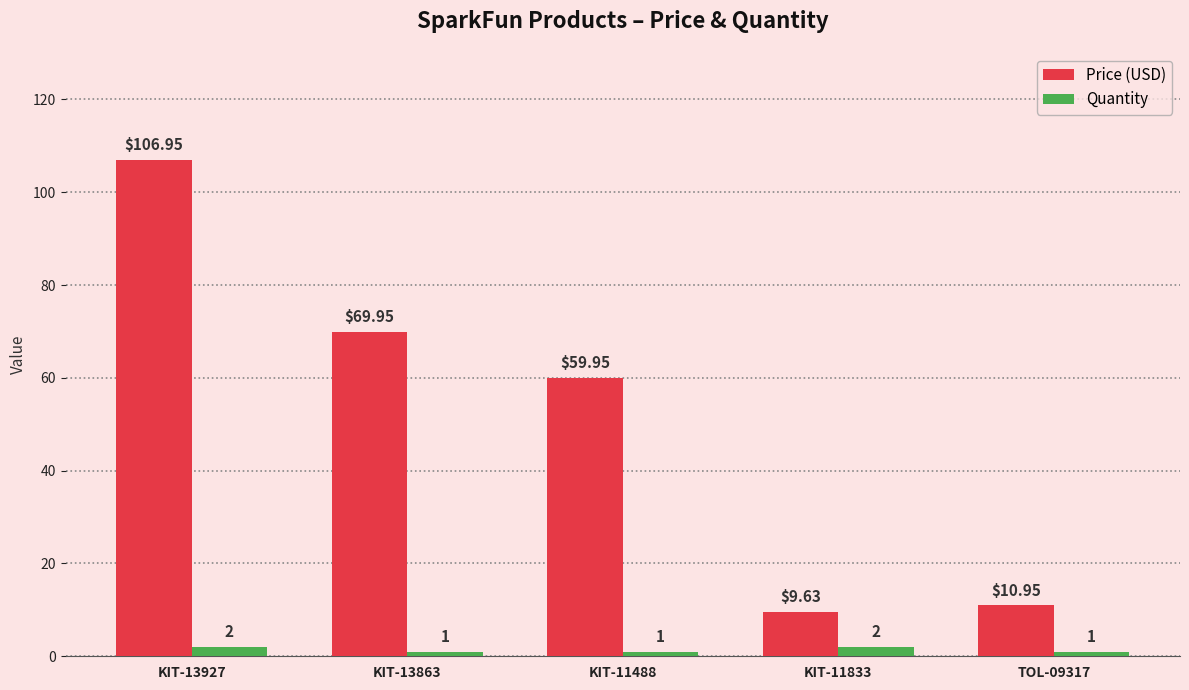

The value of Price (USD) at KIT-13927 is 107.0. True or false?

True